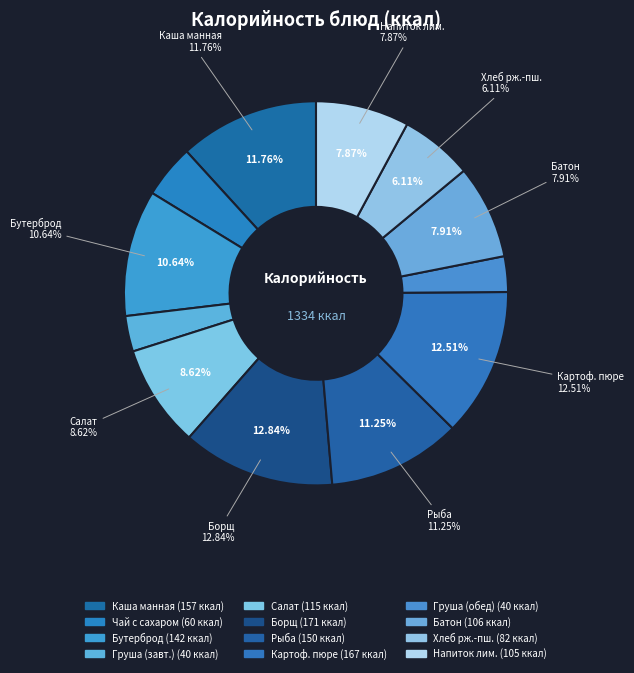

What percentage do Салат Школьные годы and Каша манная молочная с маслом сливочным together represent?

20.4%